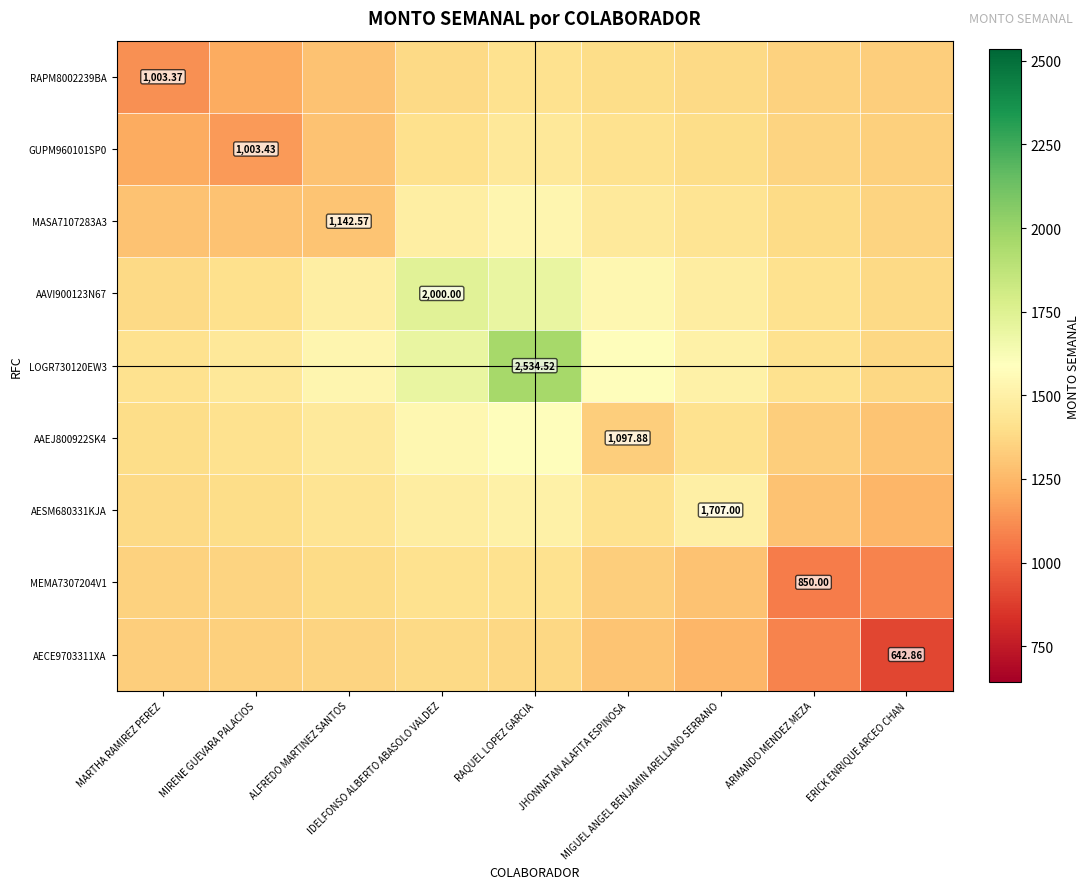

What is the approximate value of RAPM8002239BA at ARMANDO MENDEZ MEZA?

1347.8